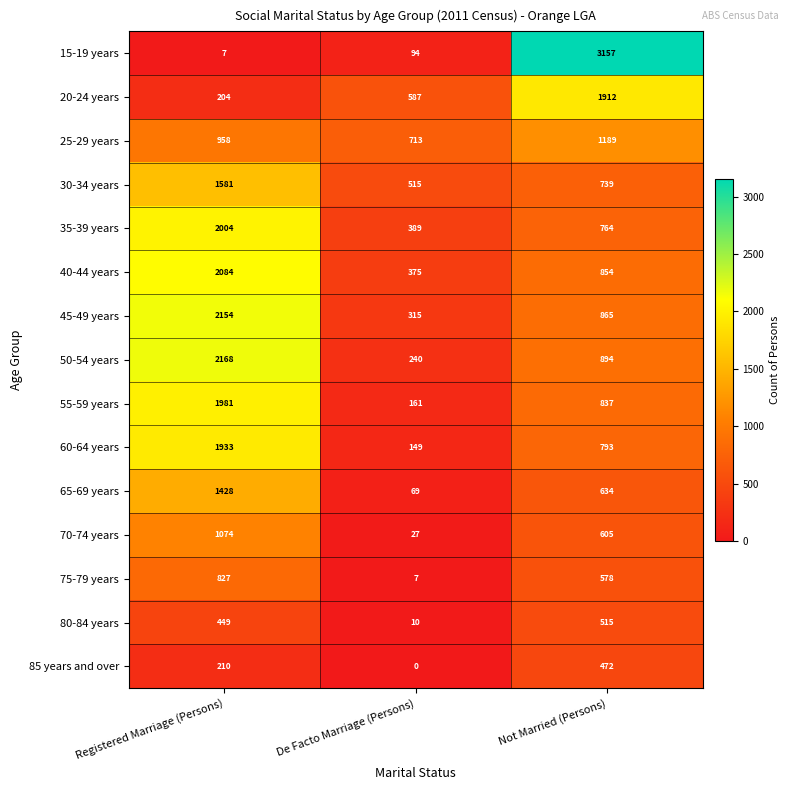

How many series are shown in this chart?

15